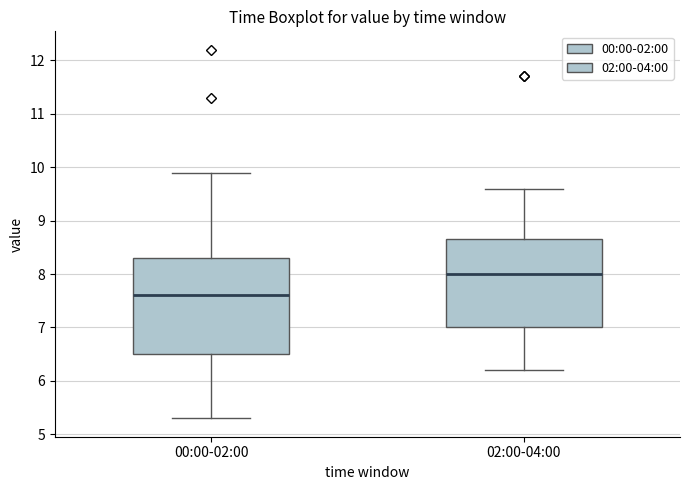

Which box's median line is the lowest?

00:00-02:00